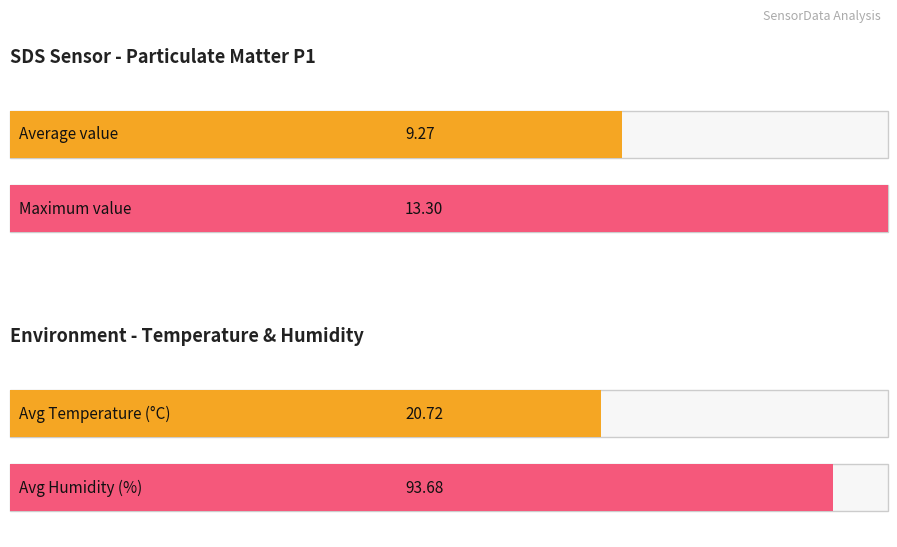

Which series has the largest range (max minus min)?

Humidity